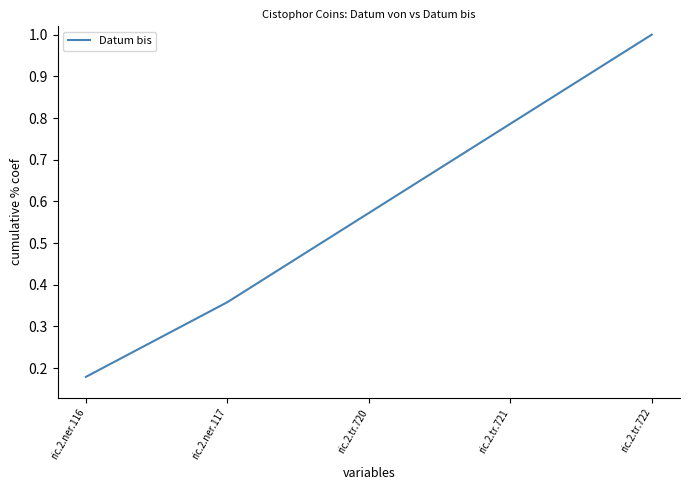

Which category has the lowest value across all series?

ric.2.ner.116